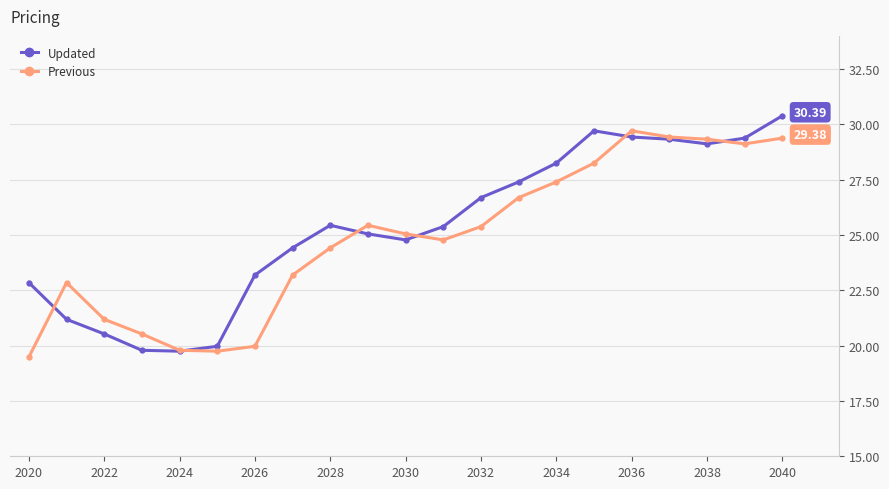

At how many categories does at least one series exceed 27?

8